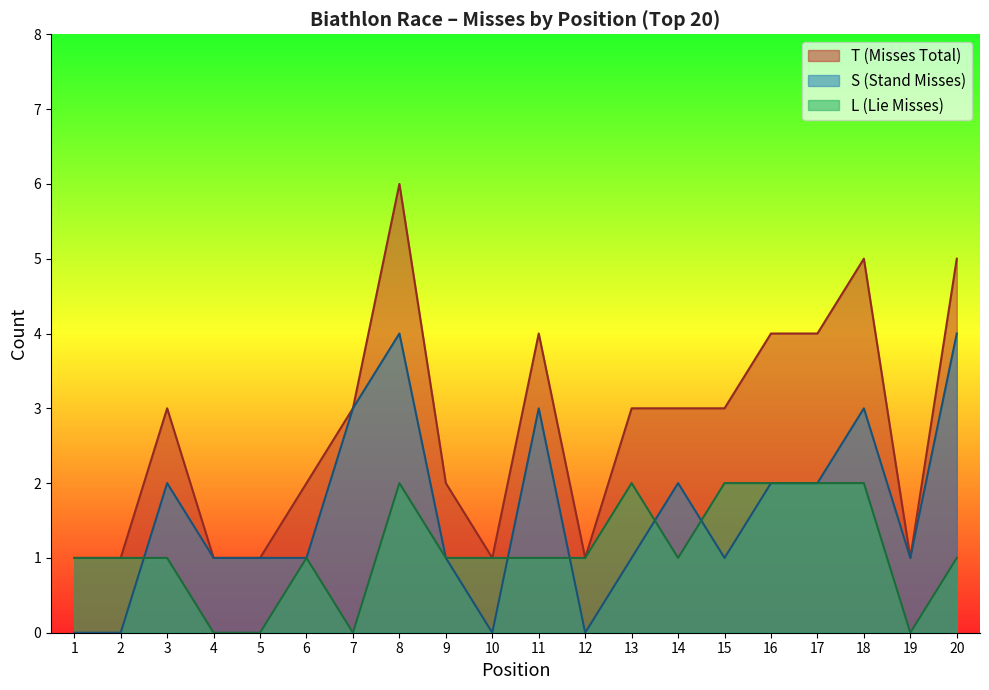

What is the lowest value of the T (Misses Total) series?

1